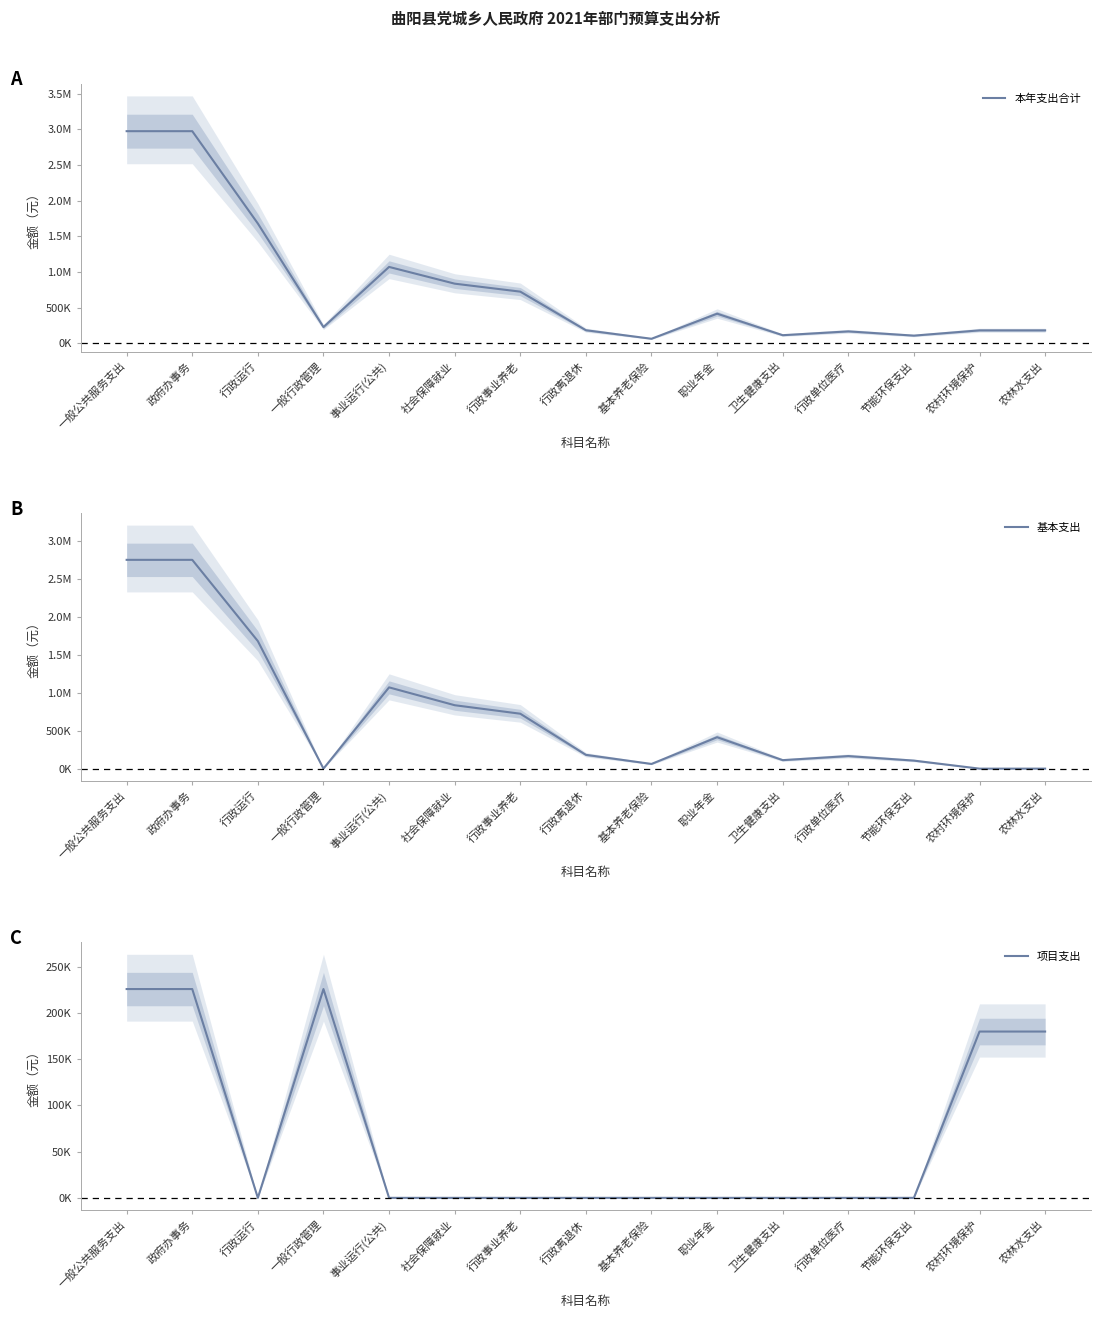

At which label does 基本支出 reach its peak?

一般公共服务支出